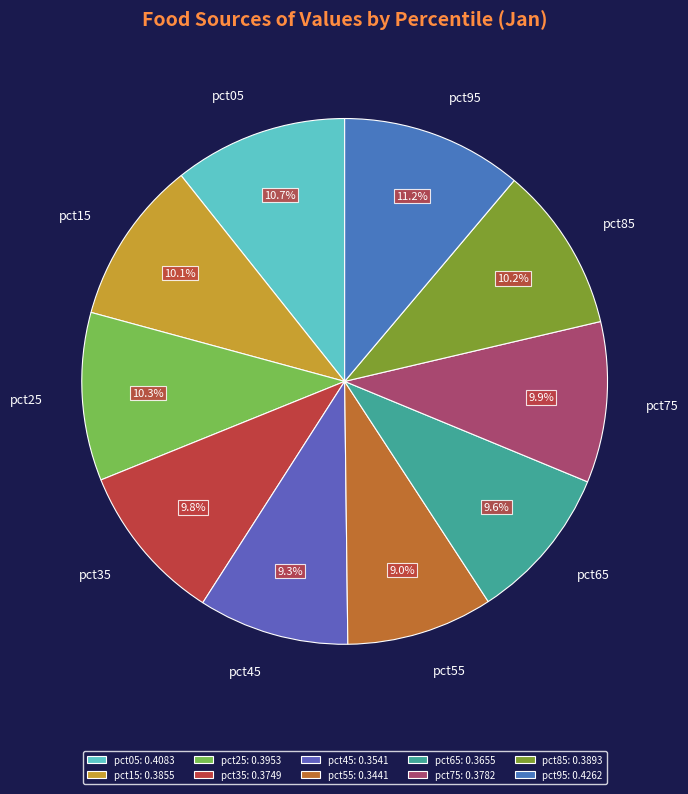

How many slices are in this pie chart?

10